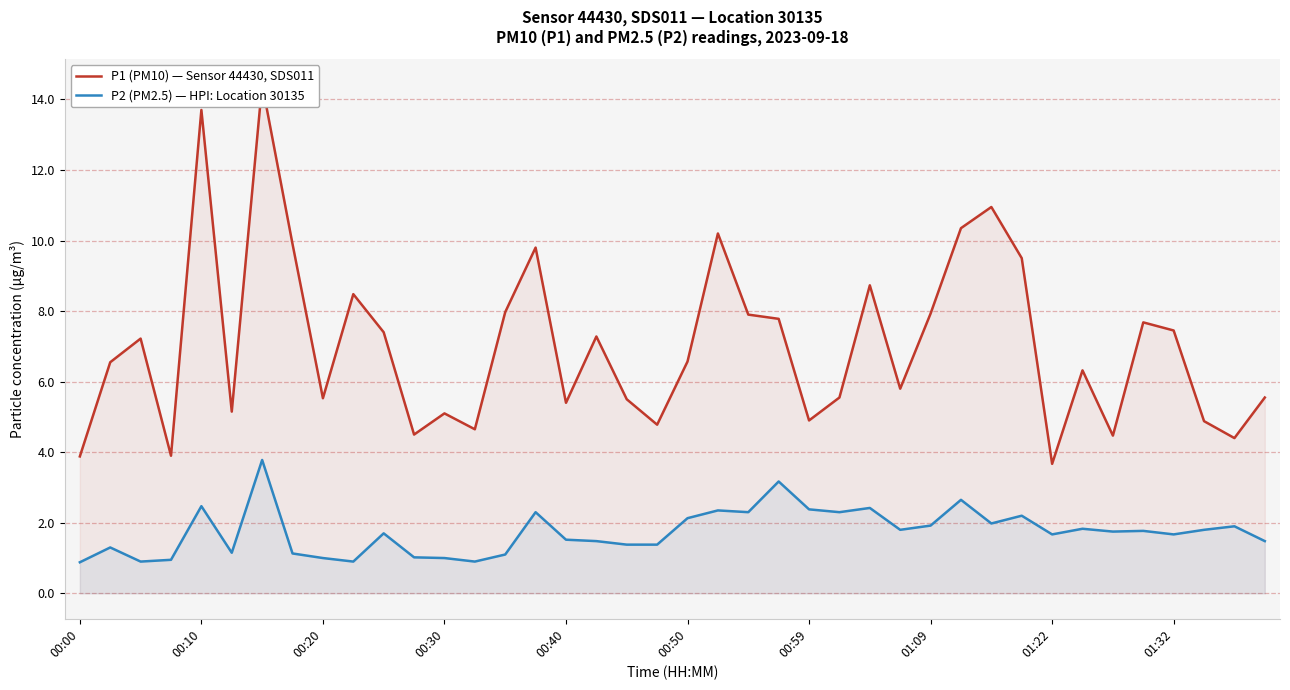

What is the minimum value shown in the chart?

0.9